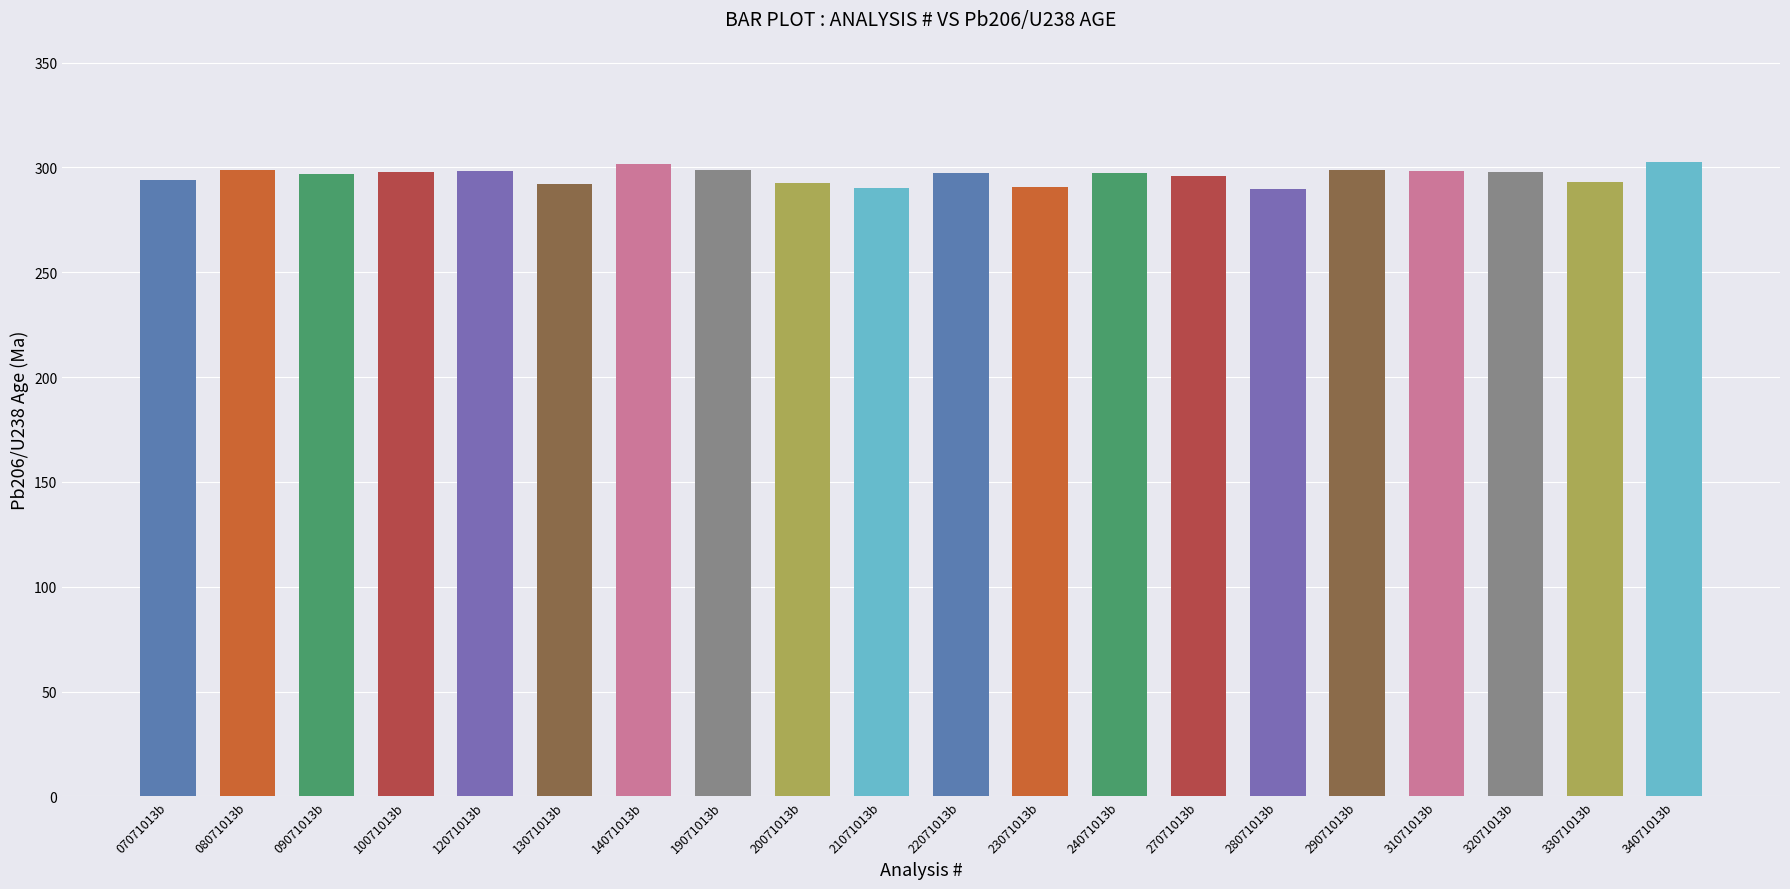

What is the value of the 20th bar from the left?

302.7